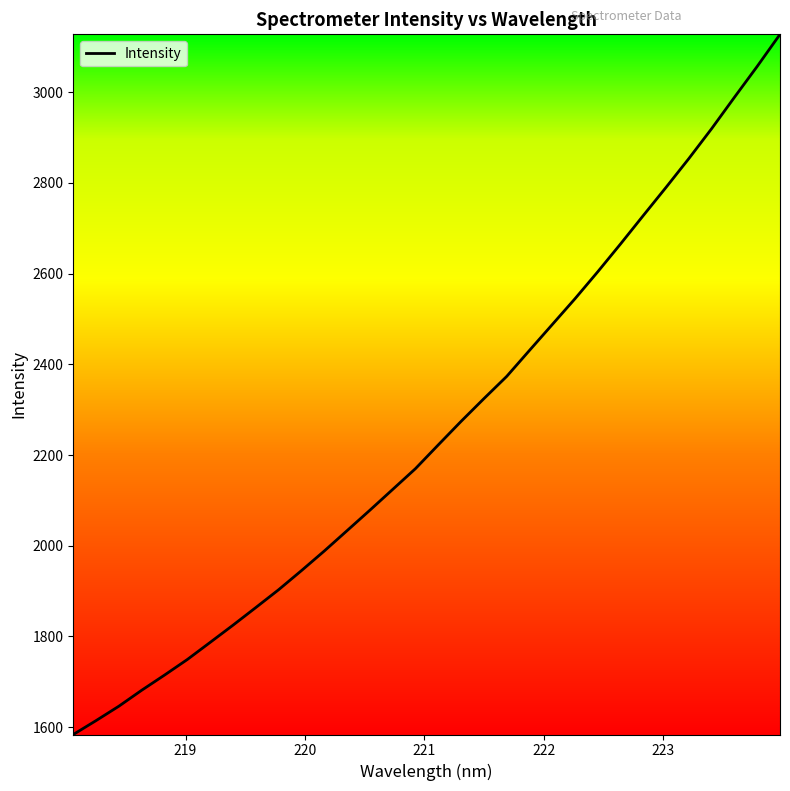

What is the maximum value shown in the chart?

3127.4